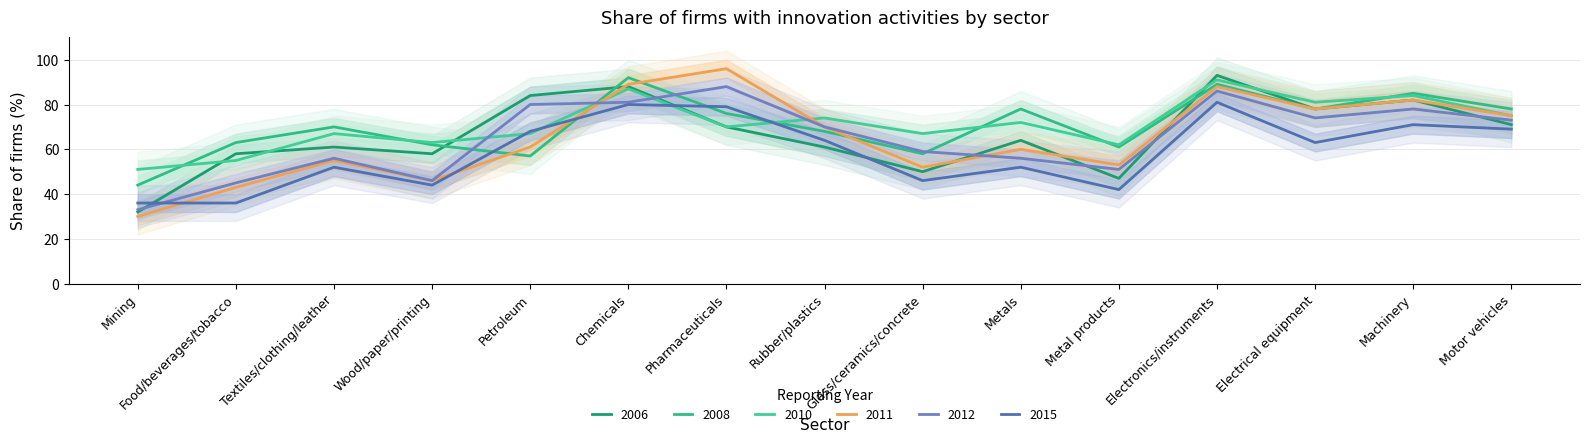

What is the sum of all 2015 values?

883